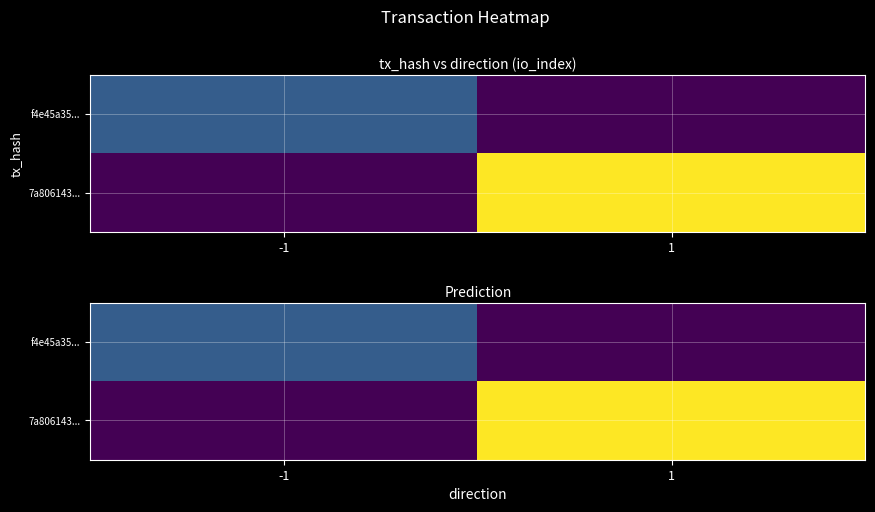

Is it true that f4e45a35... equals 2.7 at 1?

False